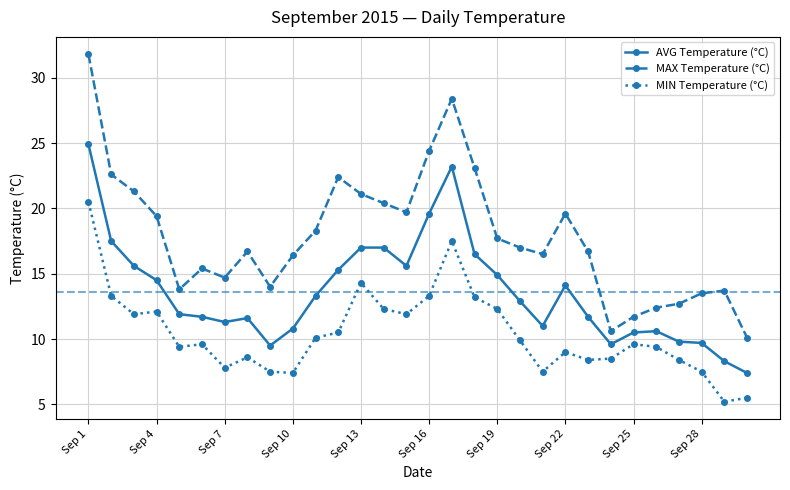

What is the difference between the maximum and minimum values in the MIN Temperature (°C) series?

15.3